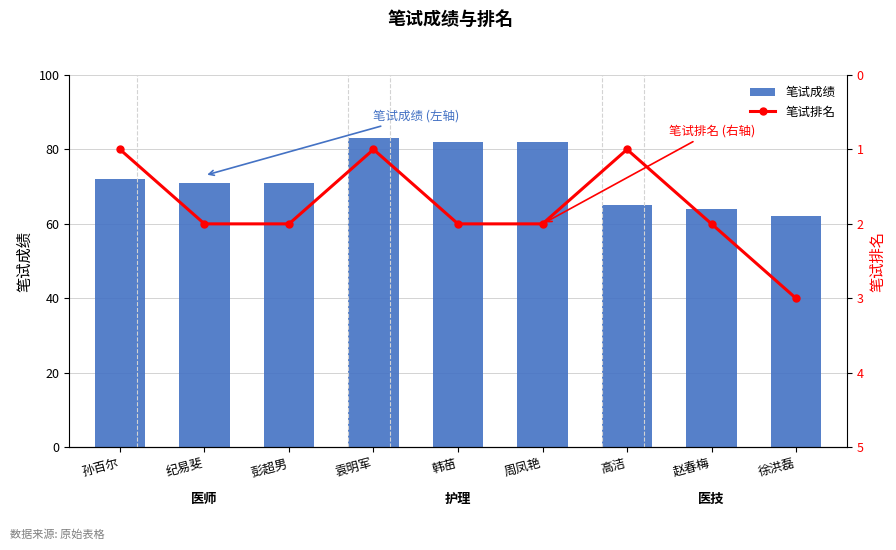

Rank the series by their average value, from lowest to highest.

笔试排名, 笔试成绩